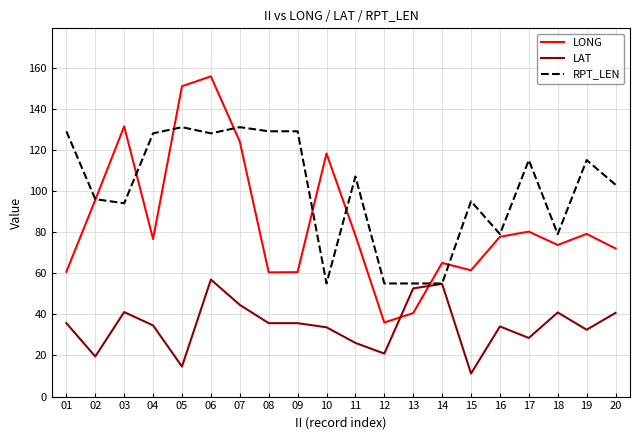

How many distinct data groups are displayed?

3